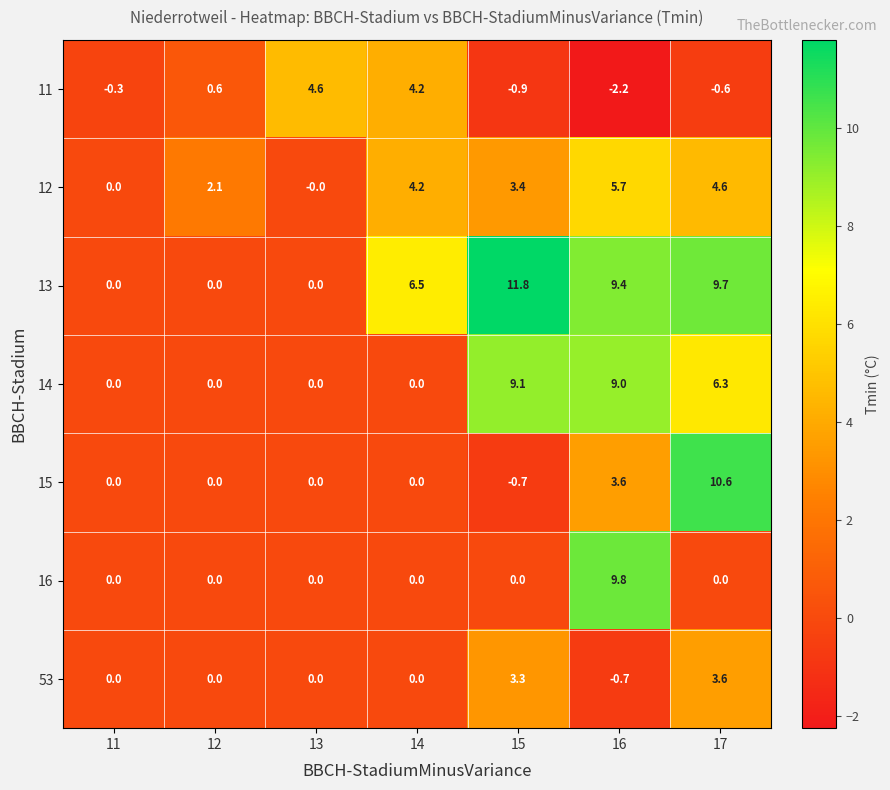

What is the difference between the maximum and minimum values in the 13 series?

11.8